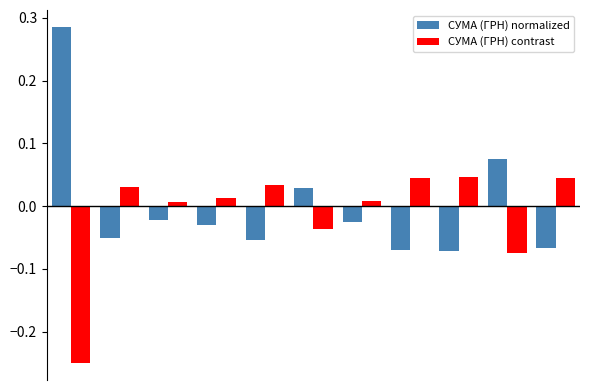

List the series in order of their peak value, lowest first.

СУМА (ГРН) contrast, СУМА (ГРН) normalized